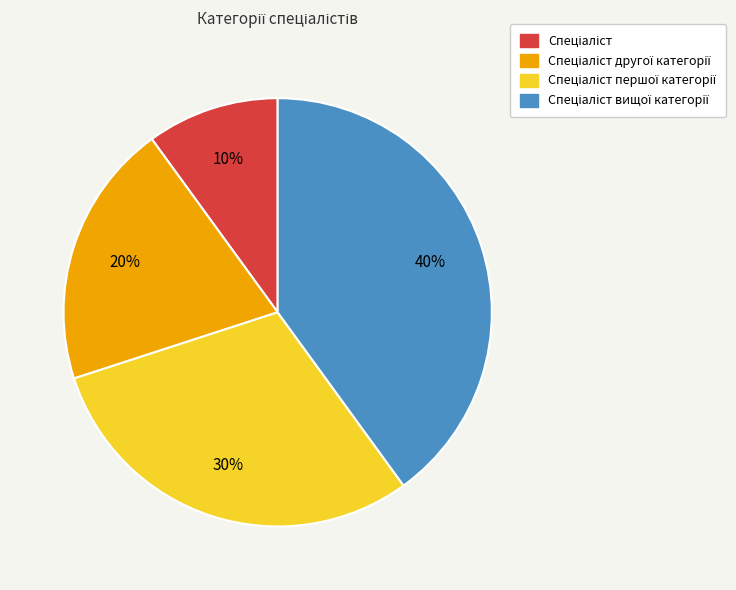

Is there any slice that represents more than half of the pie?

No